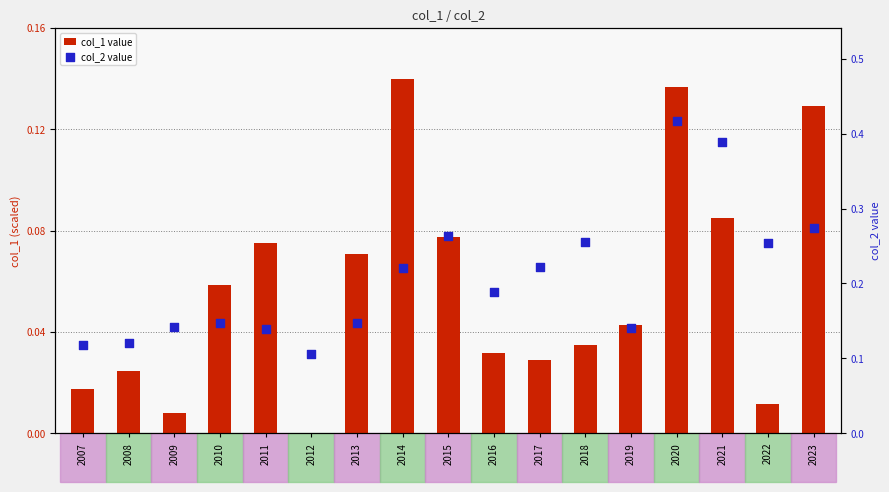

Which series contains the lowest Y value?

col_1 value